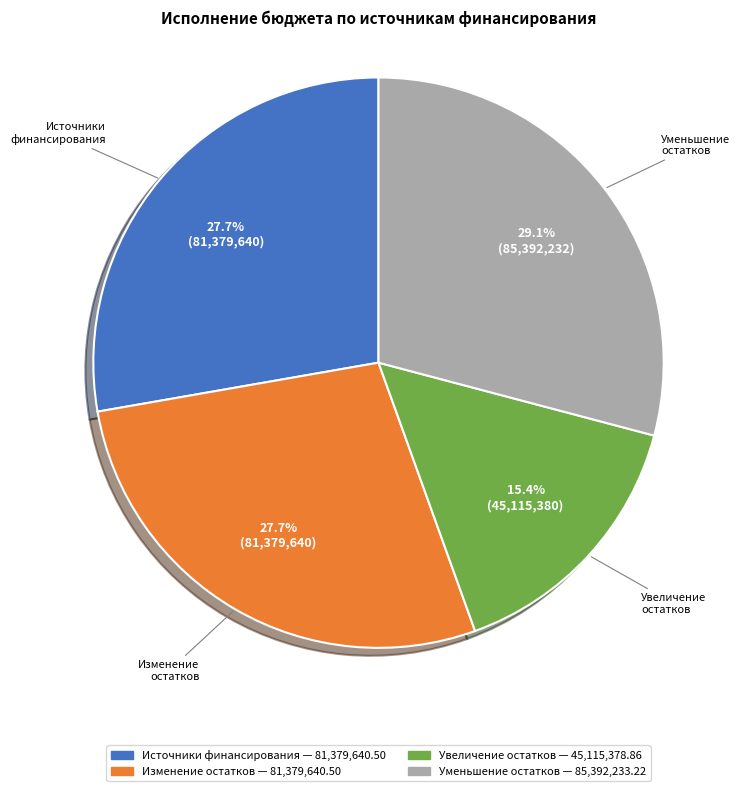

Is there a majority slice in this chart?

No